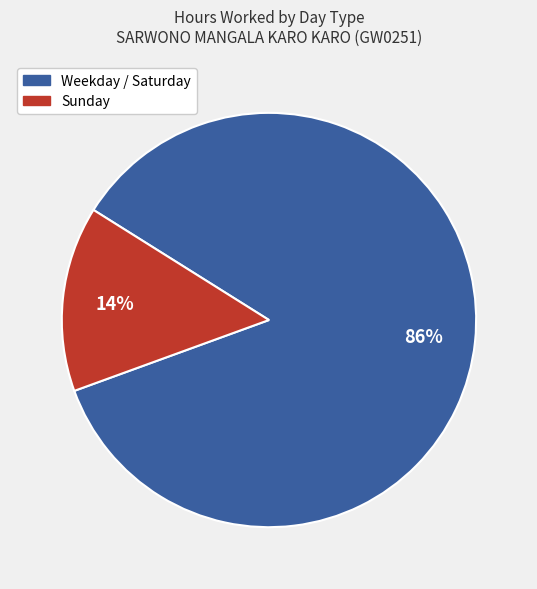

To the nearest percent, what is the average slice percentage?

50%